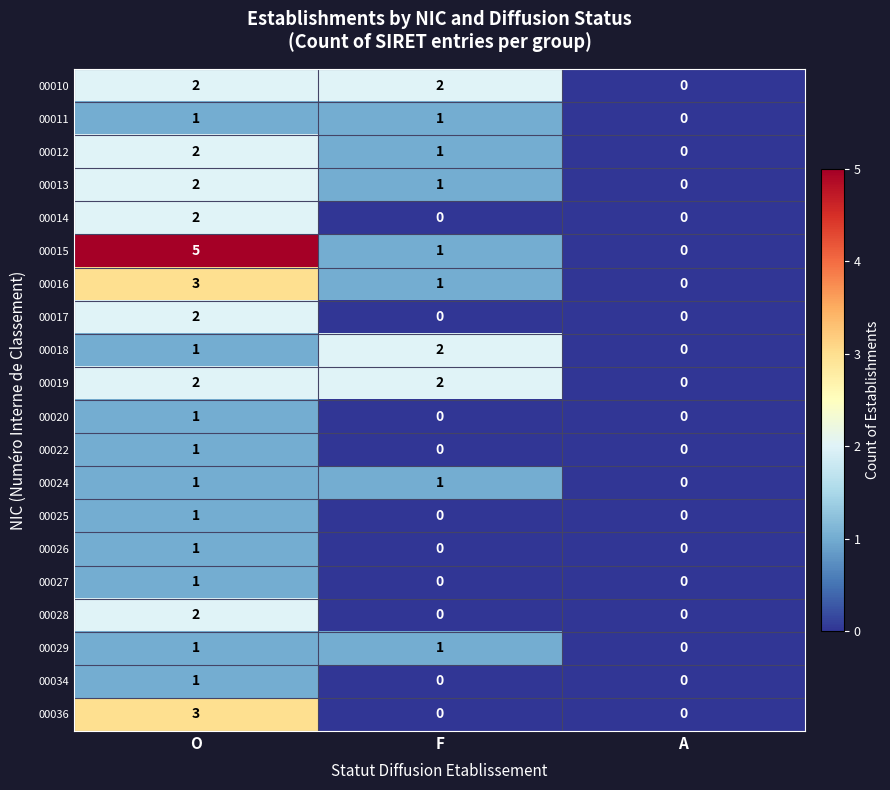

At which category is the sum across all series the highest?

O